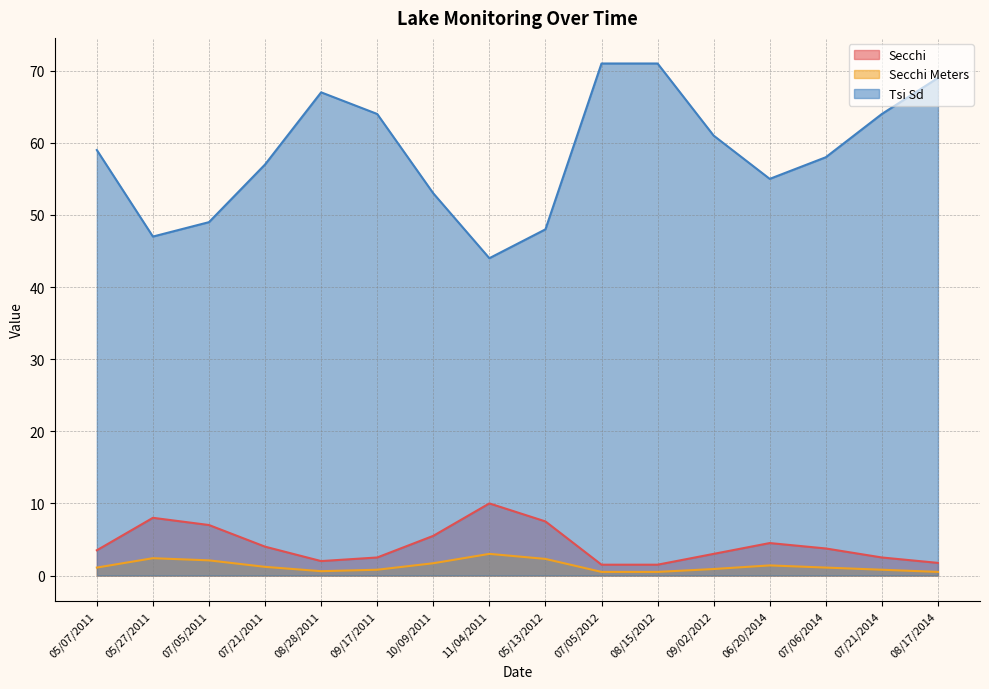

What is the maximum value shown in the chart?

71.0